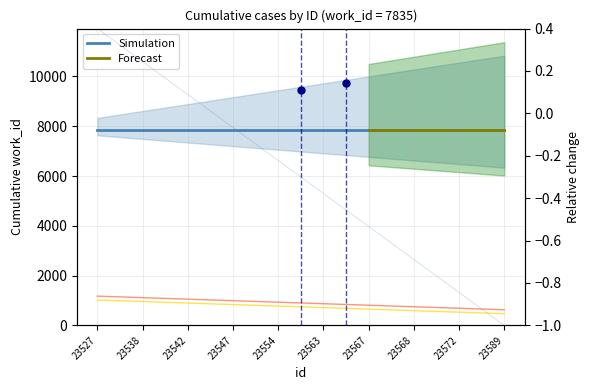

Rank the categories by value from lowest to highest.

23589, 23572, 23568, 23567, 23563, 23554, 23547, 23542, 23538, 23527